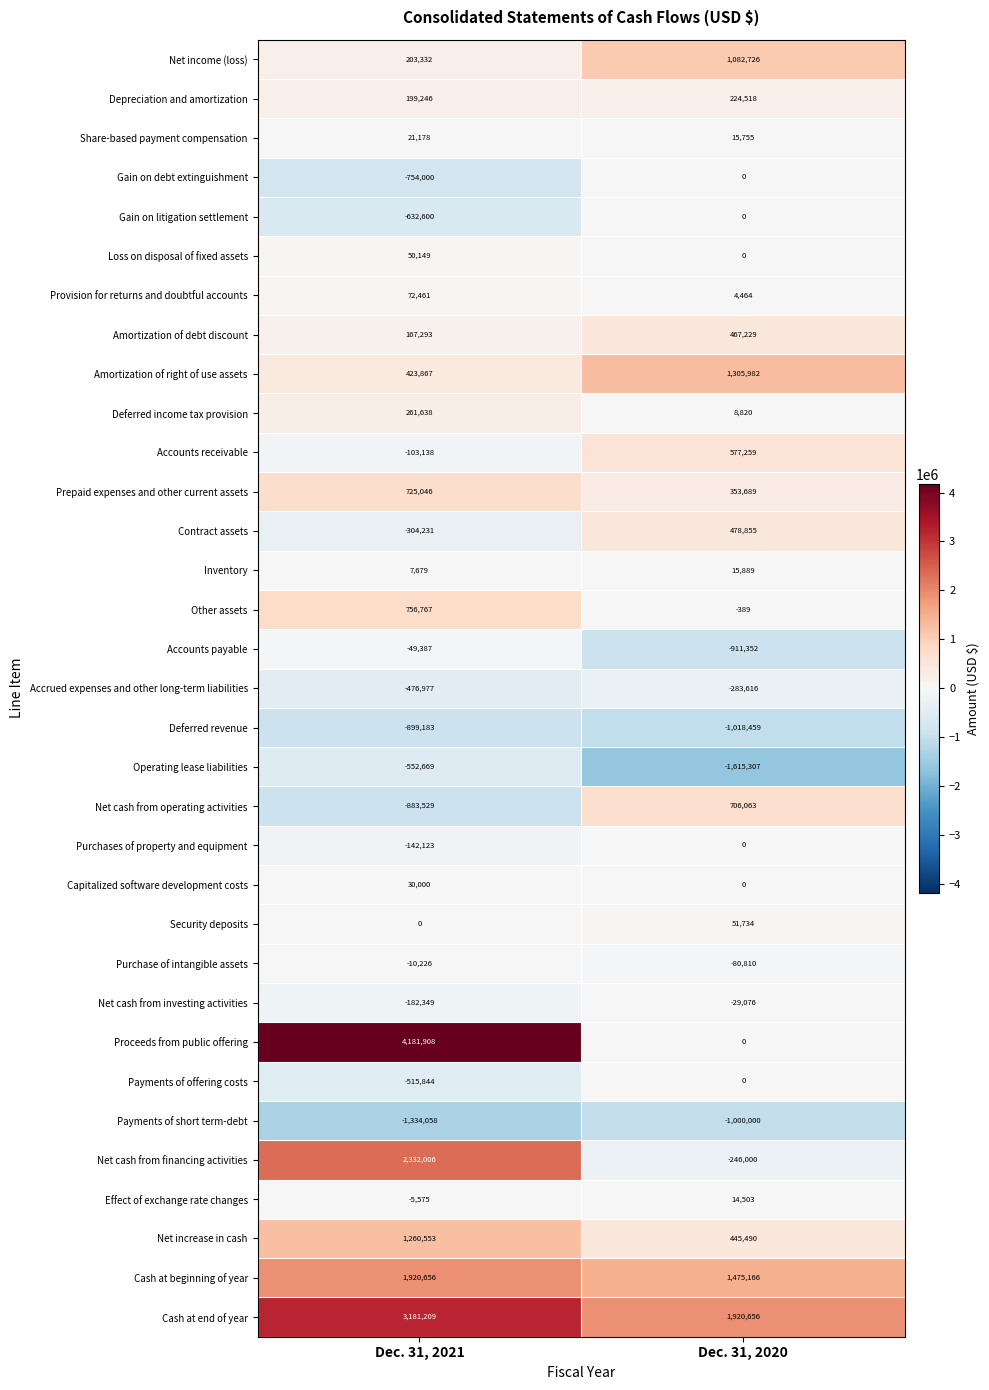

What is the approximate value of Accounts receivable at Dec. 31, 2021, to the nearest 100?

-103100